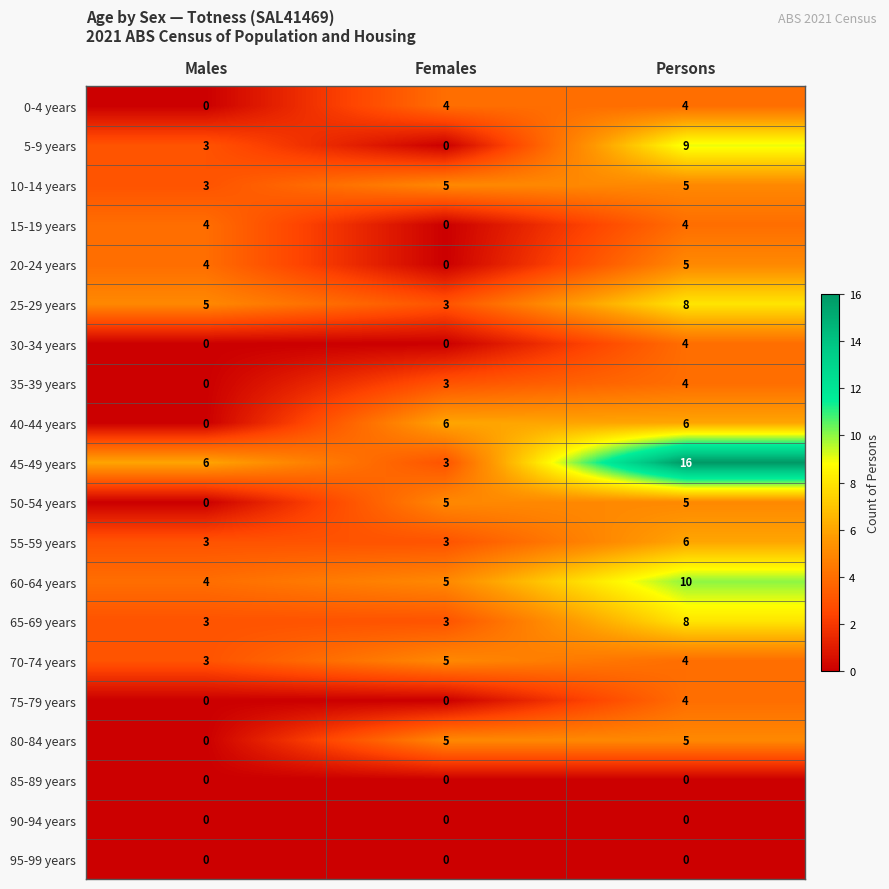

What is the average value of the 45-49 years series?

8